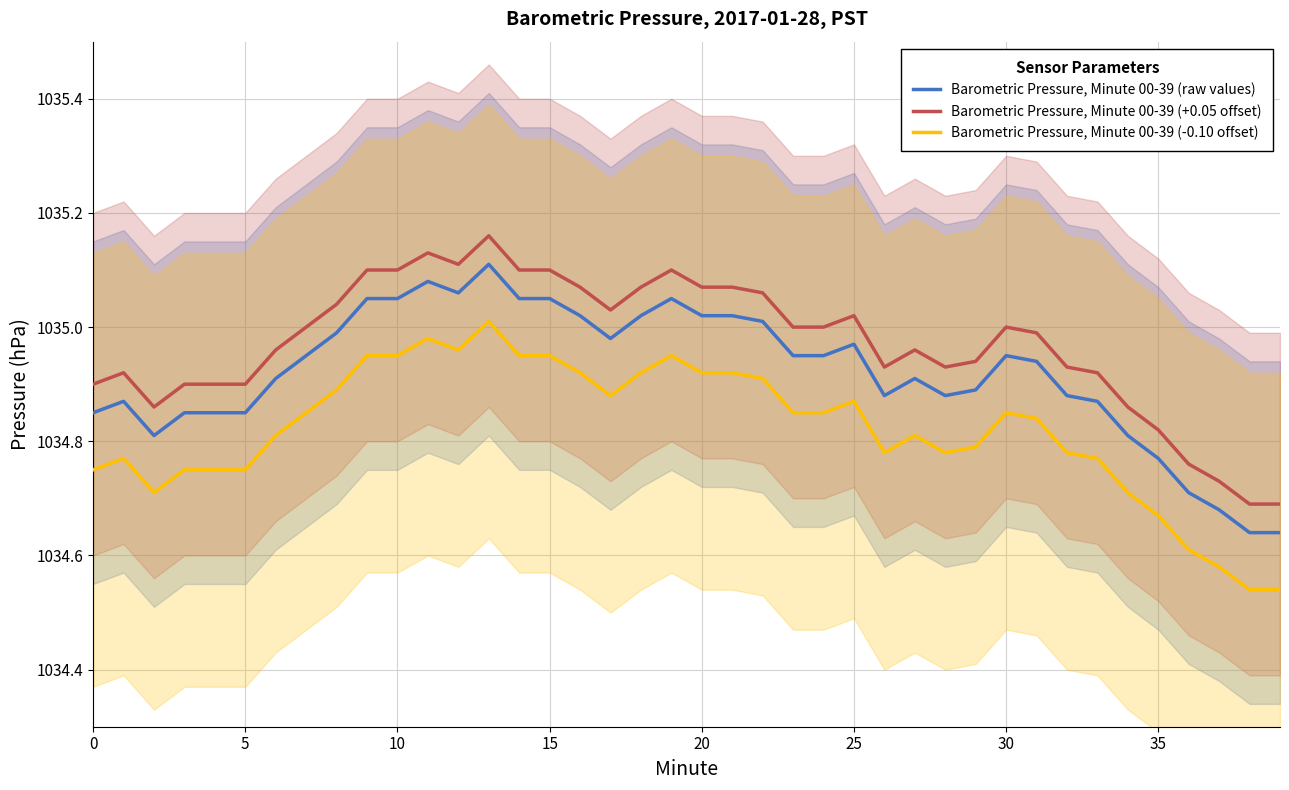

True or false: Barometric Pressure, Minute 00-39 (raw values) has a value of 1035.1 at 13.

True